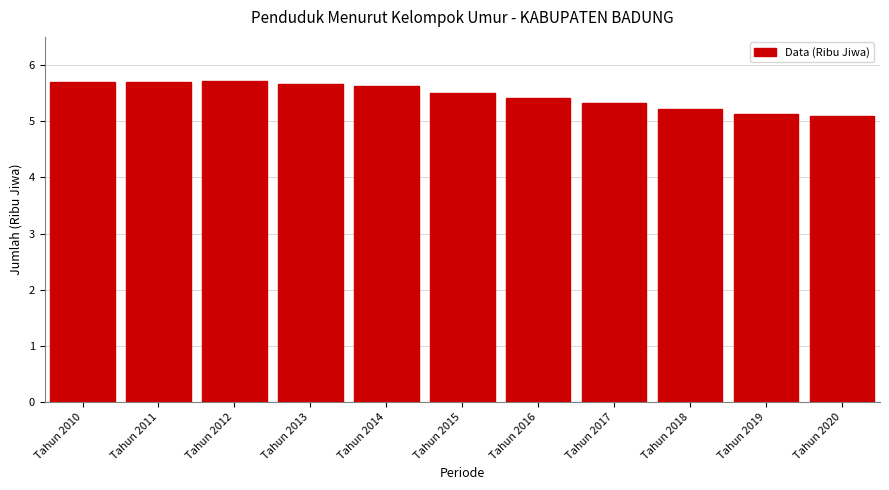

Reading right to left, extract all data points from this chart.

5.1	5.1	5.2	5.3	5.4	5.5	5.6	5.7	5.7	5.7	5.7